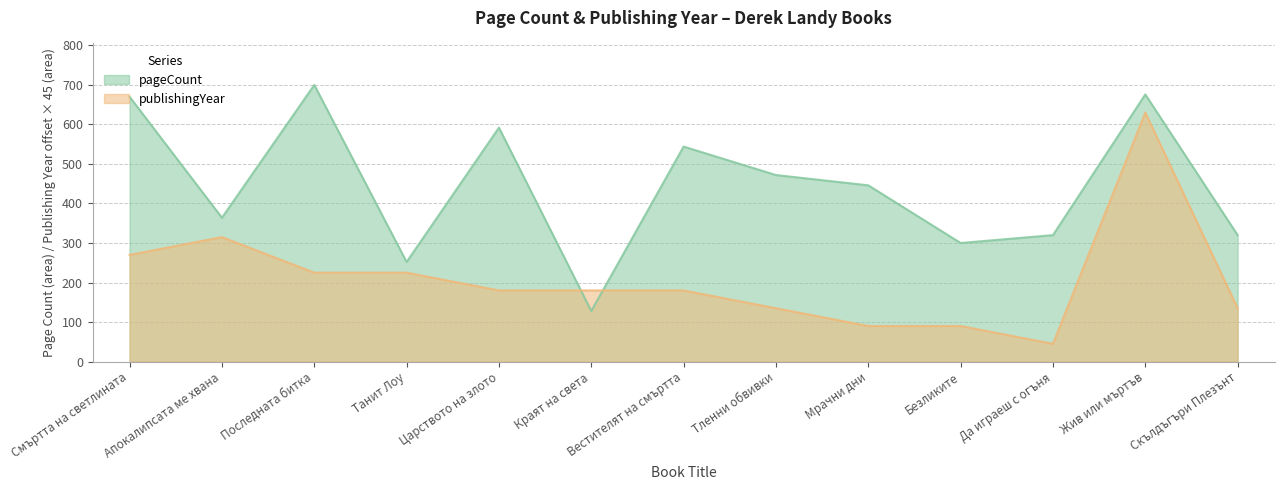

At which label does pageCount first exceed 446?

Смъртта на светлината